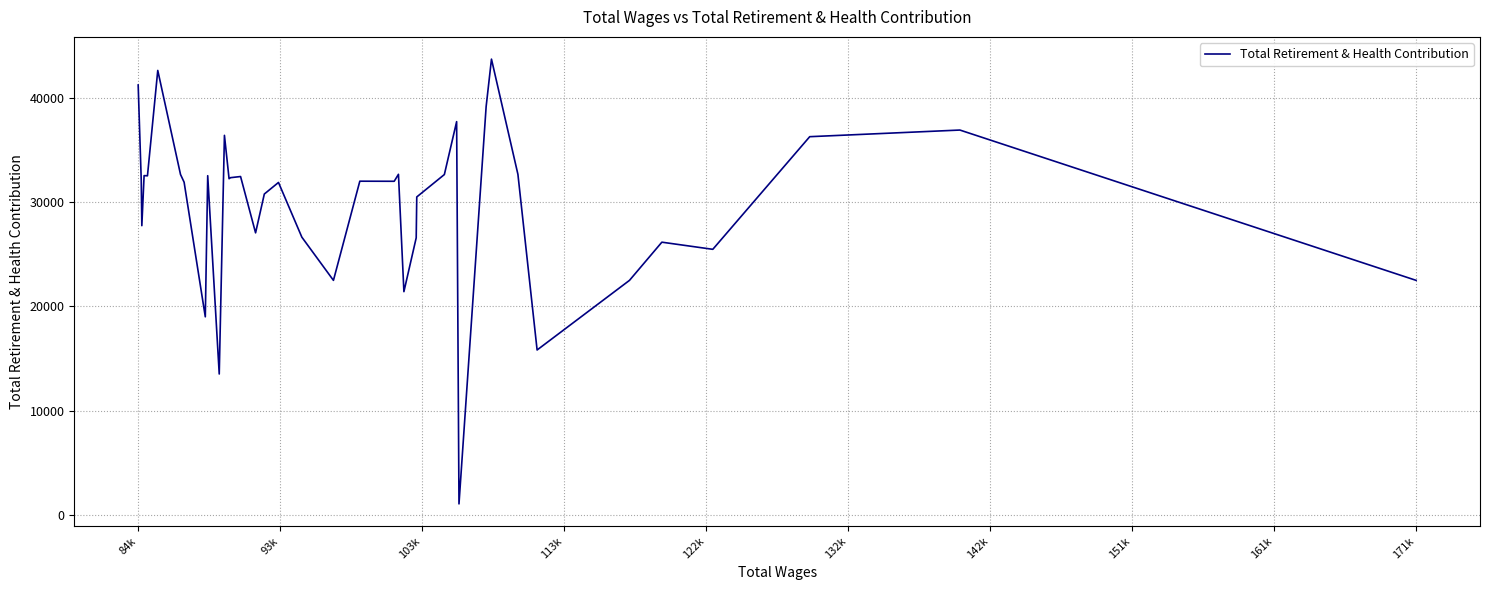

How many lines are shown in the chart?

1